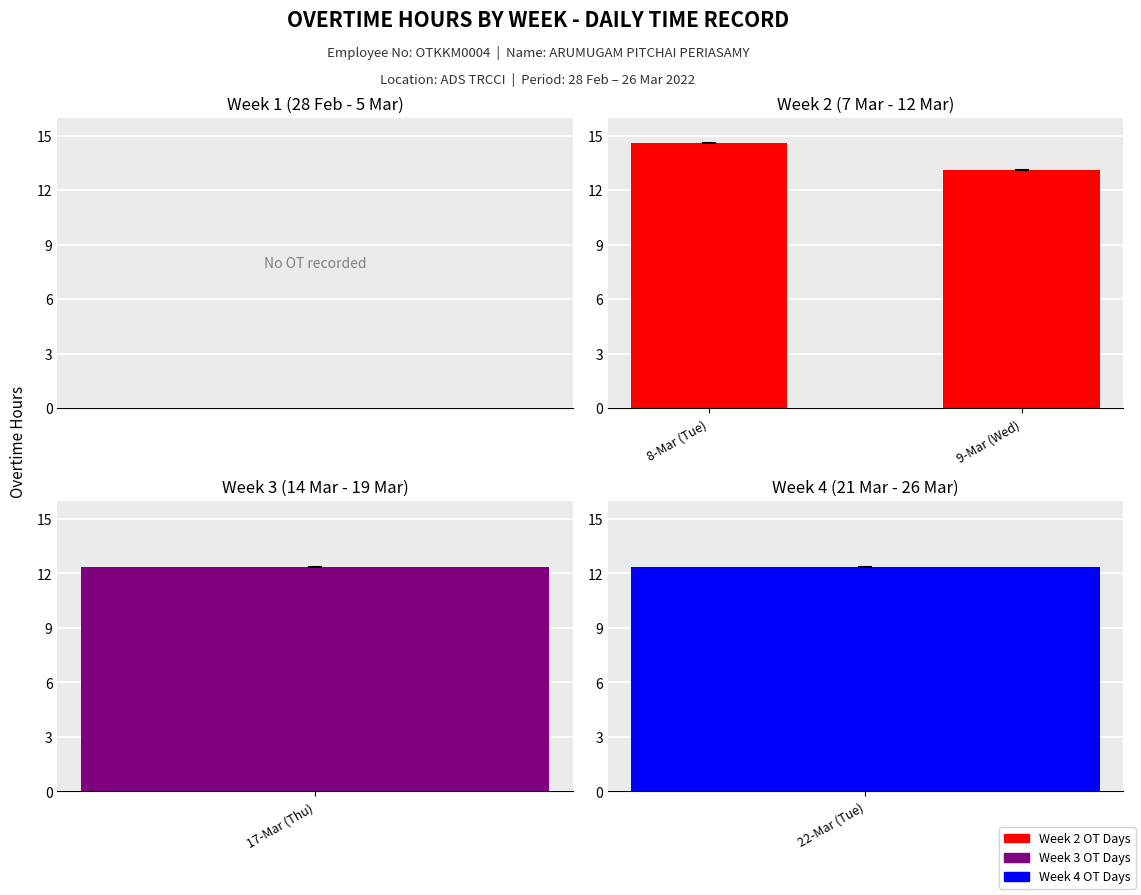

The chart shows a value of 8.8 at 9-Mar (Wed). True or false?

False